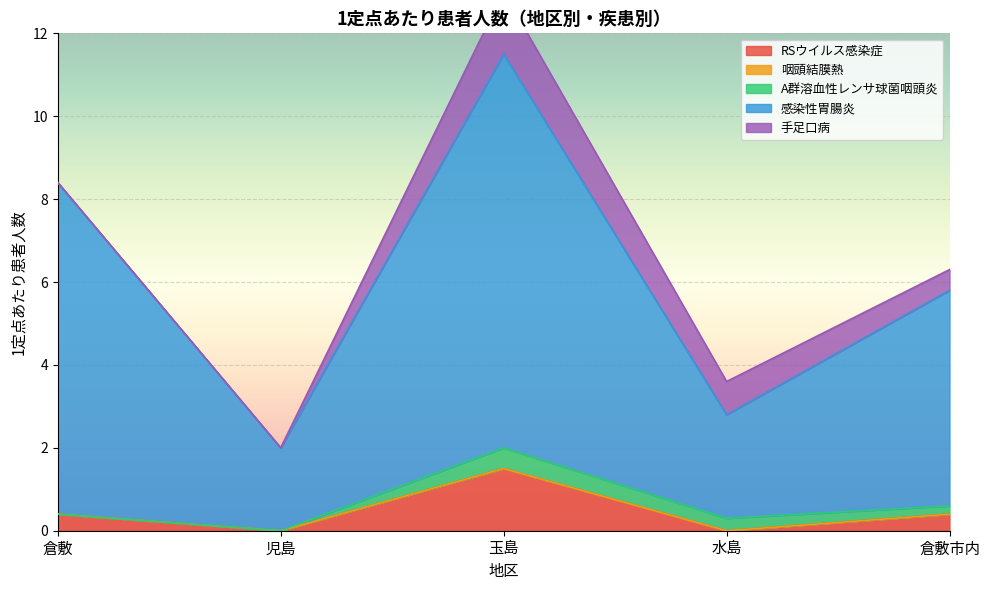

True or false: 感染性胃腸炎 and 手足口病 intersect in this chart.

False